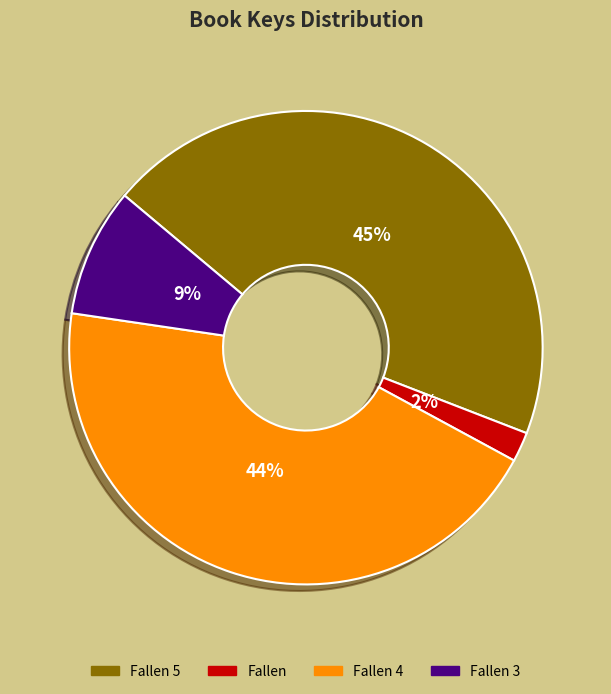

Between Fallen and Fallen 4, which is larger?

Fallen 4